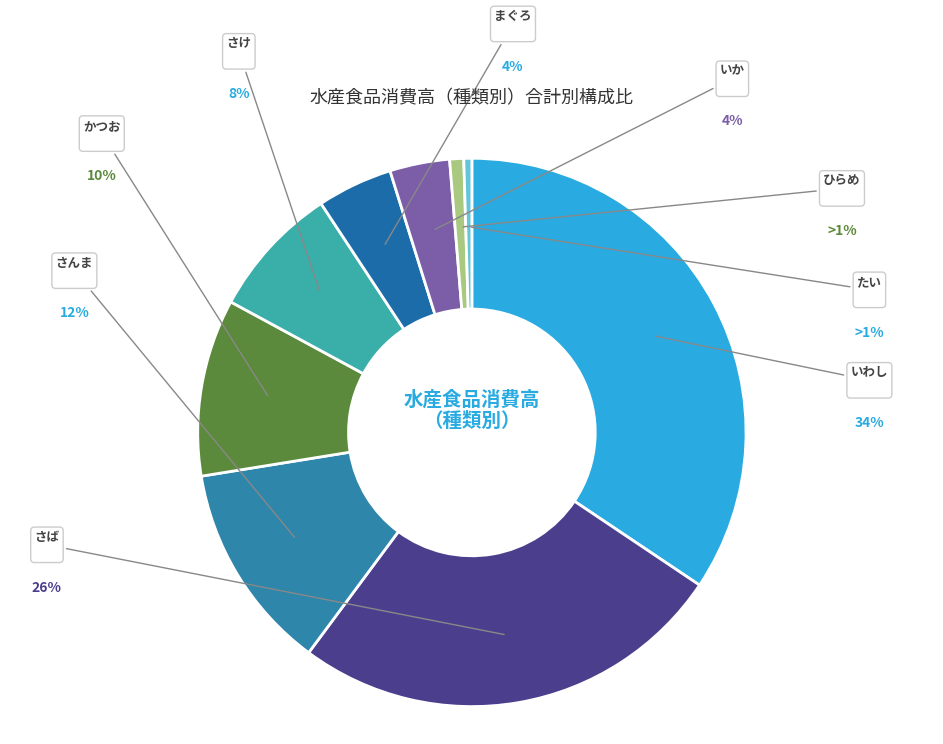

Which slice is the largest?

いわし